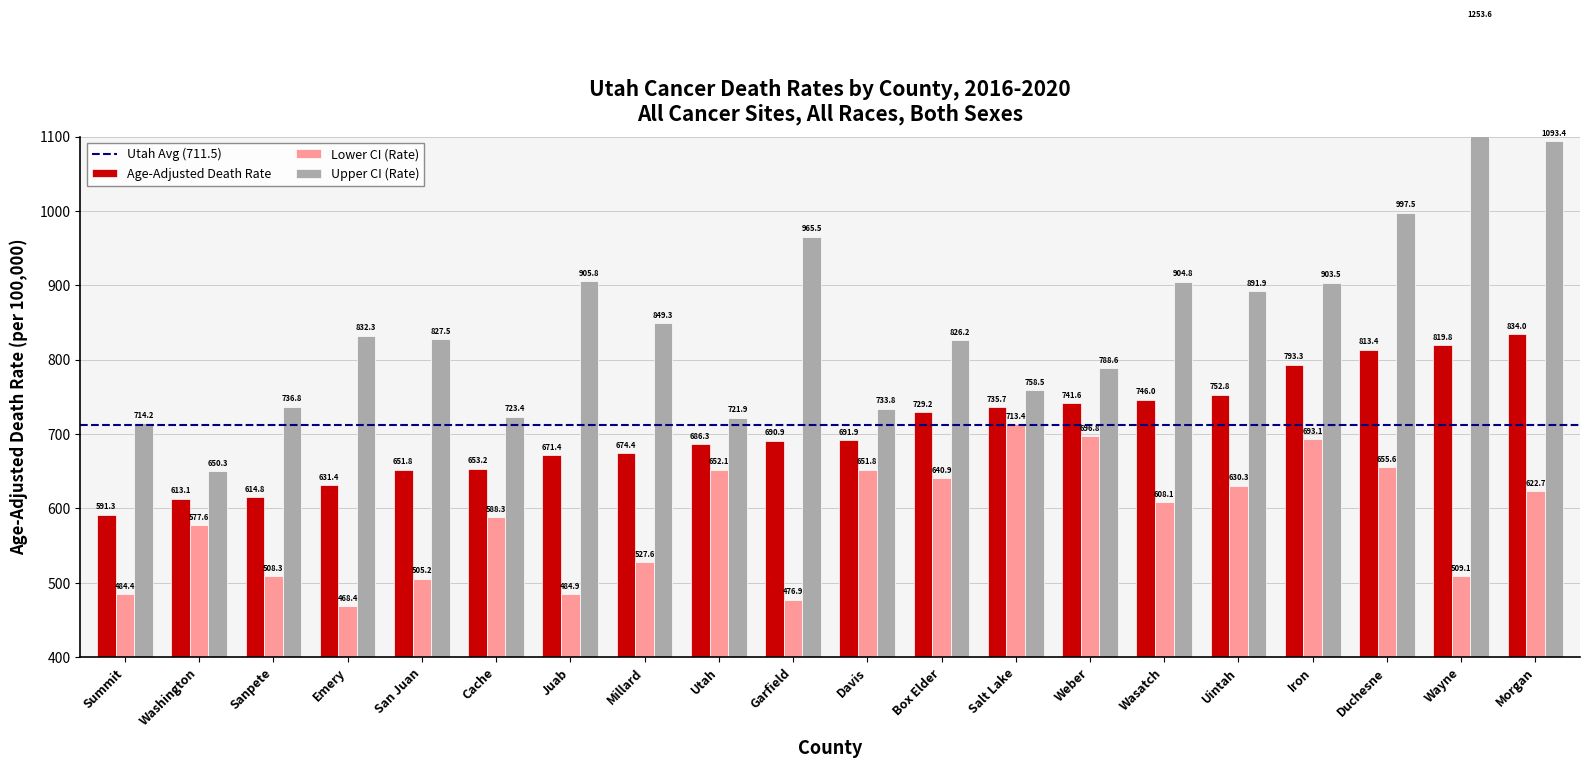

What is the value of the Upper CI (Rate) bar at the 18th from the left?

997.5